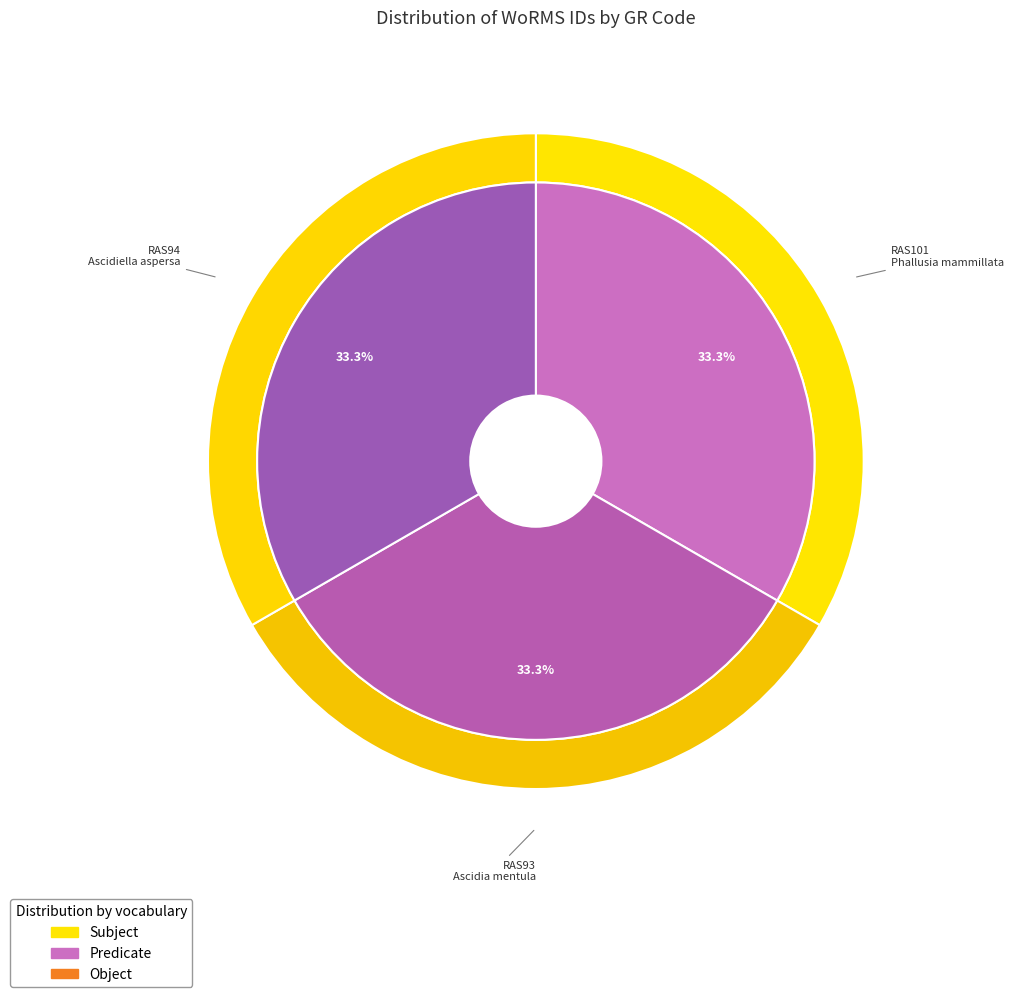

What is the change in value from RAS101 to RAS94?

-6